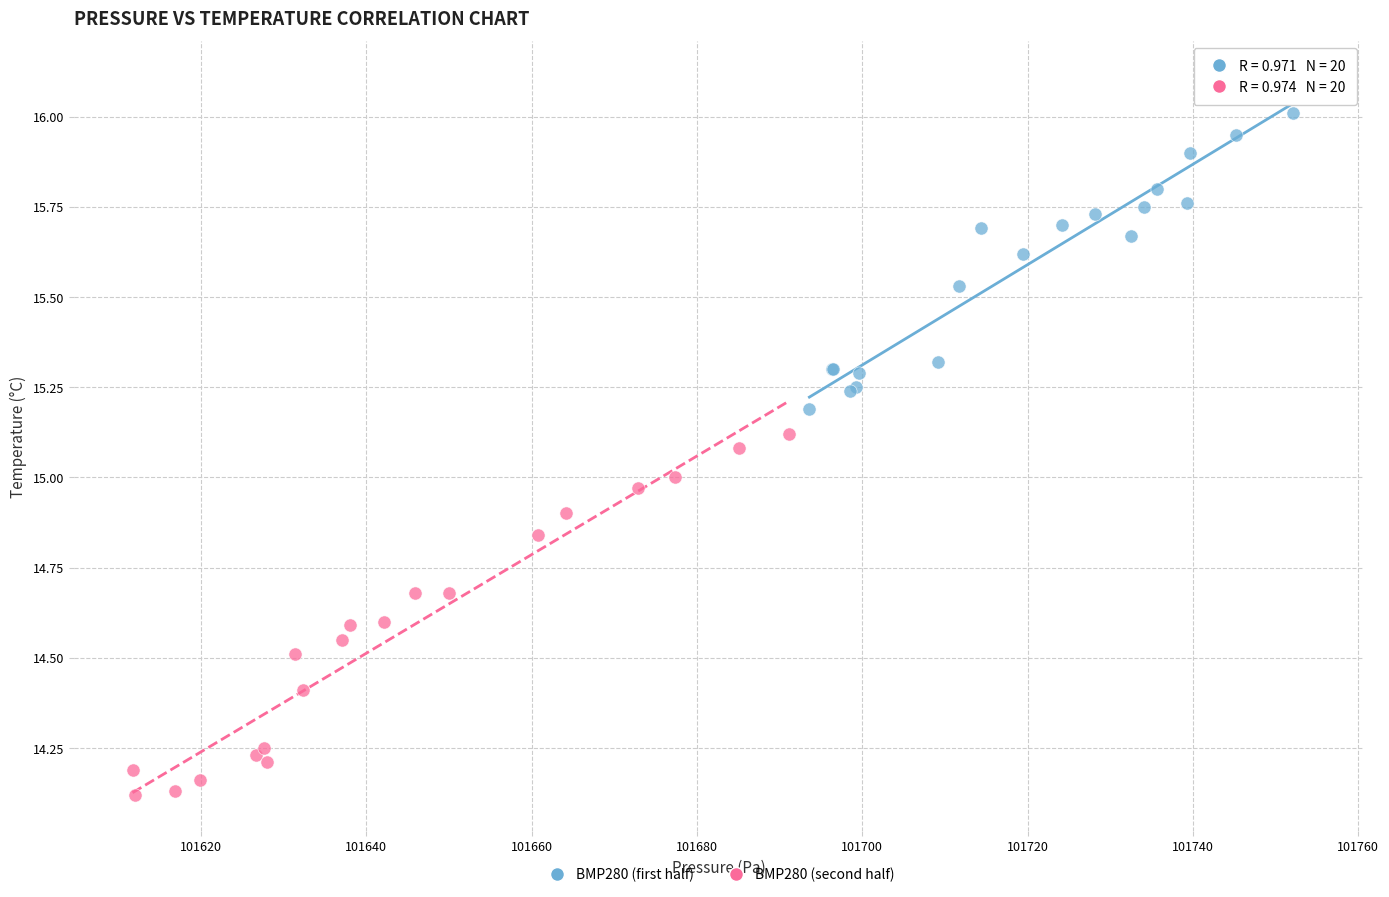

Which series contains the lowest Y value?

BMP280 (second half)